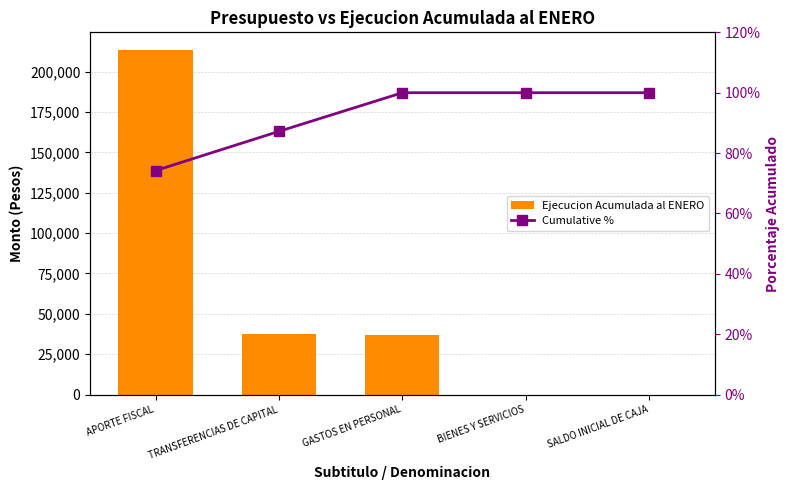

Read the Cumulative % value at BIENES Y SERVICIOS.

100.0